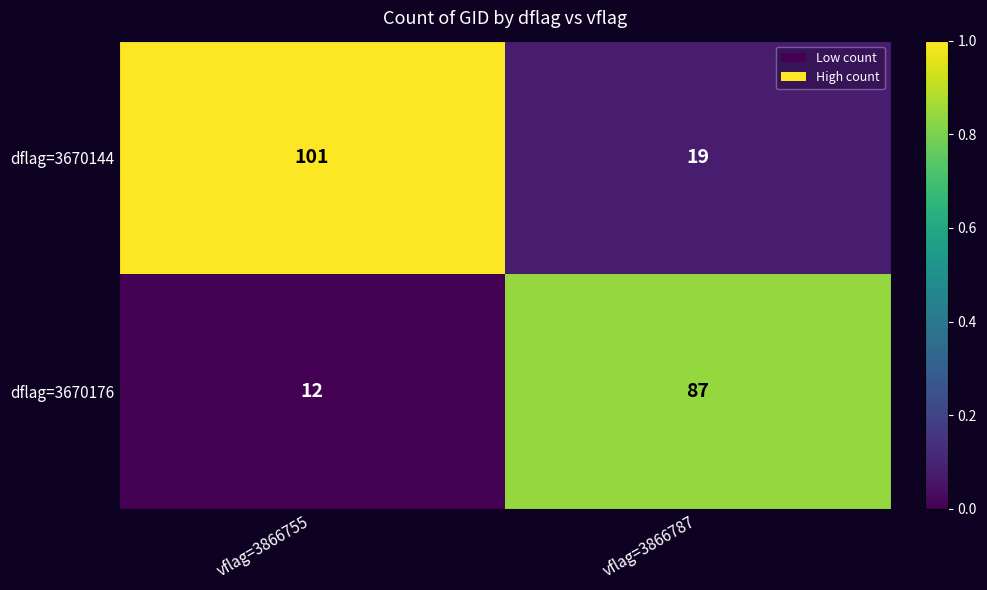

Is it true that dflag=3670144 equals 19 at vflag=3866787?

True